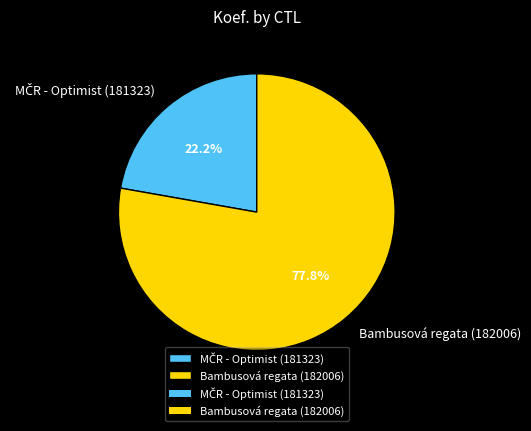

Which slice is the largest?

Bambusová regata (182006)